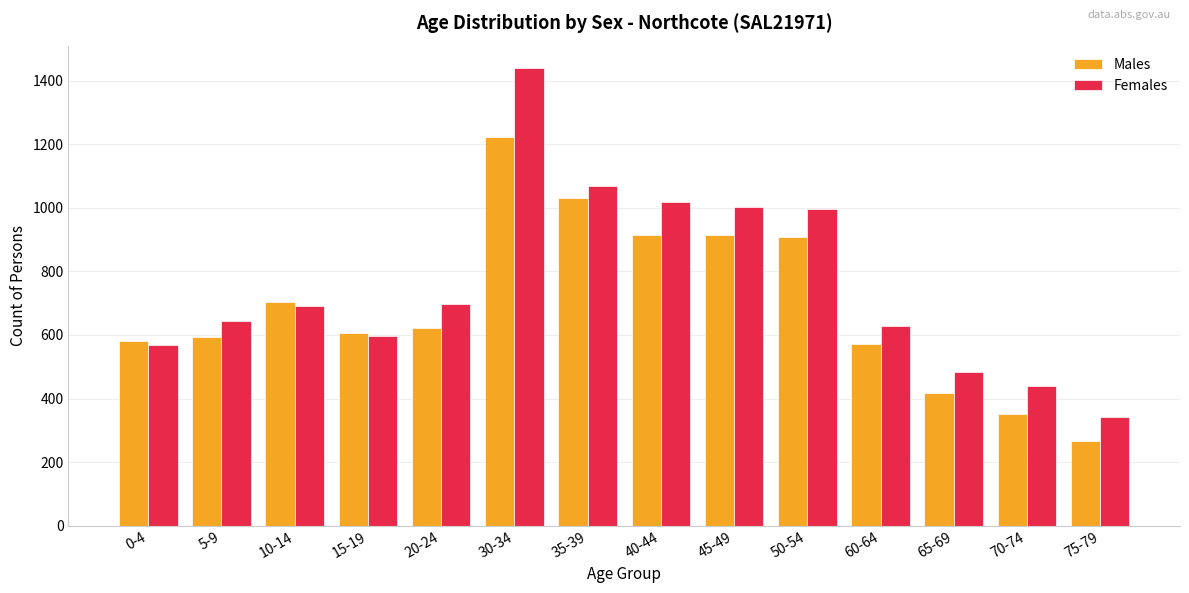

What is the sum of the Females values at 75-79 and 60-64?

969